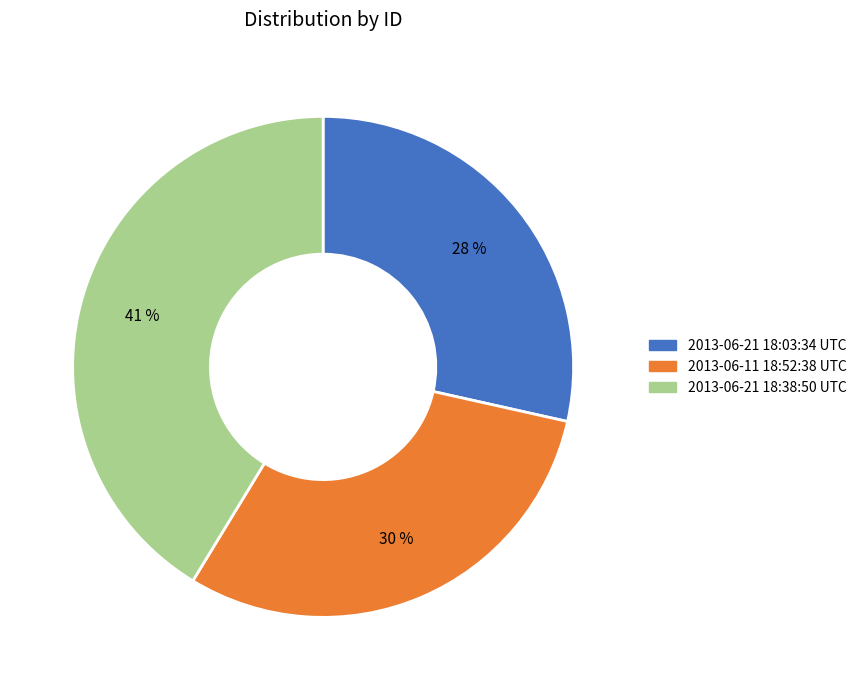

Do 2013-06-11 18:52:38 UTC and 2013-06-21 18:03:34 UTC together represent more than half of the pie?

Yes